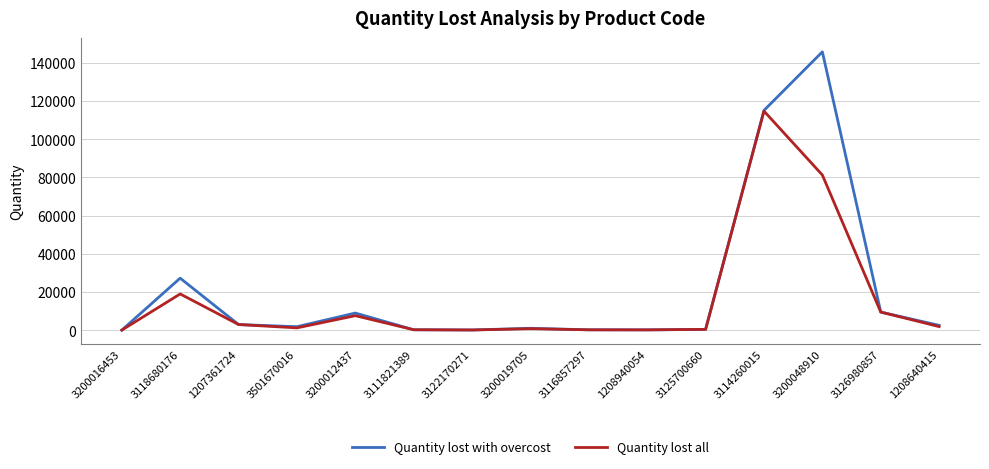

At which label does Quantity lost all reach its peak?

3114260015